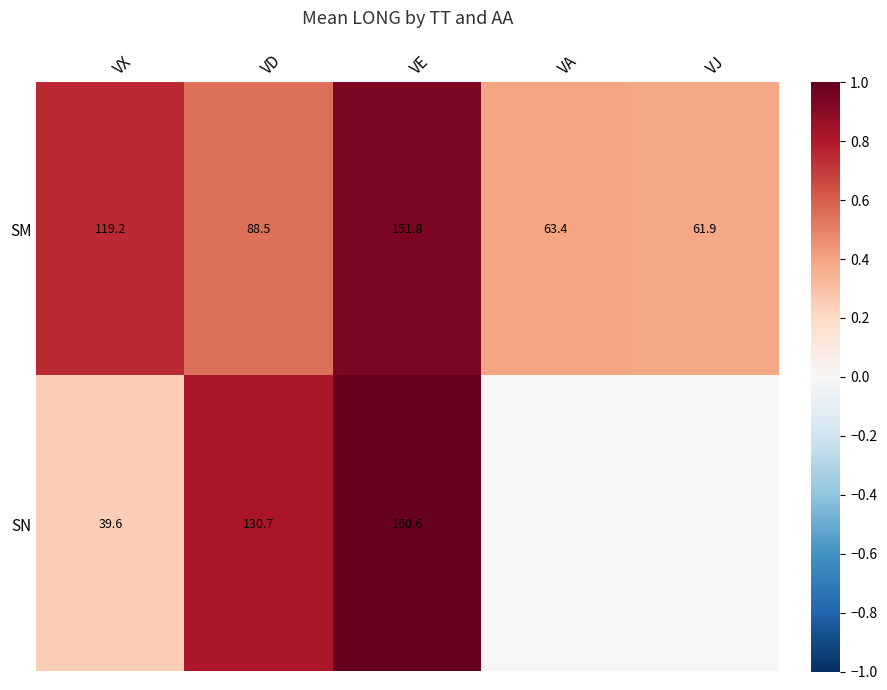

What is the difference between the second highest and minimum values in the SM series?

57.3